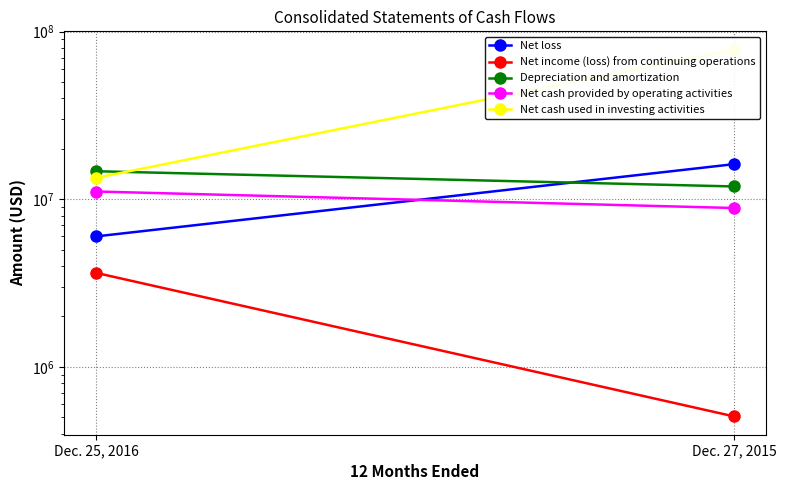

What is the maximum value for Net cash provided by operating activities?

11123874